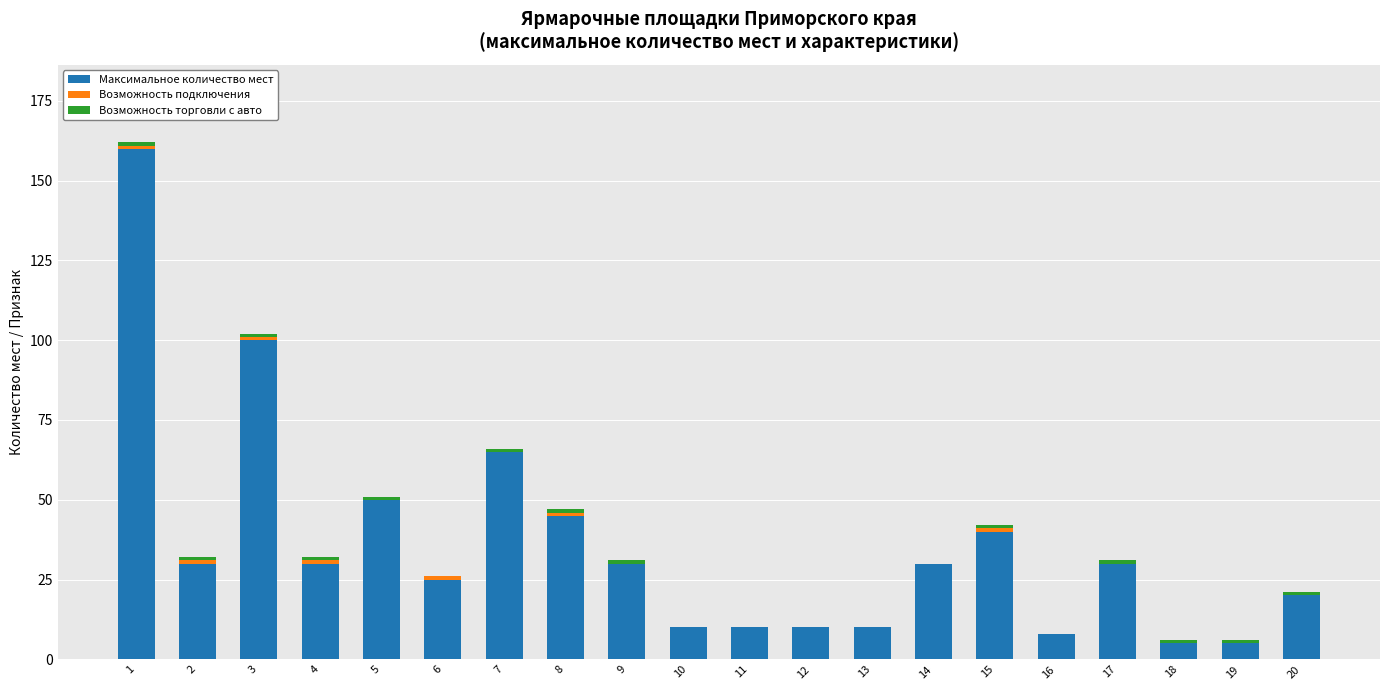

Does the chart contain stacked bars?

Yes